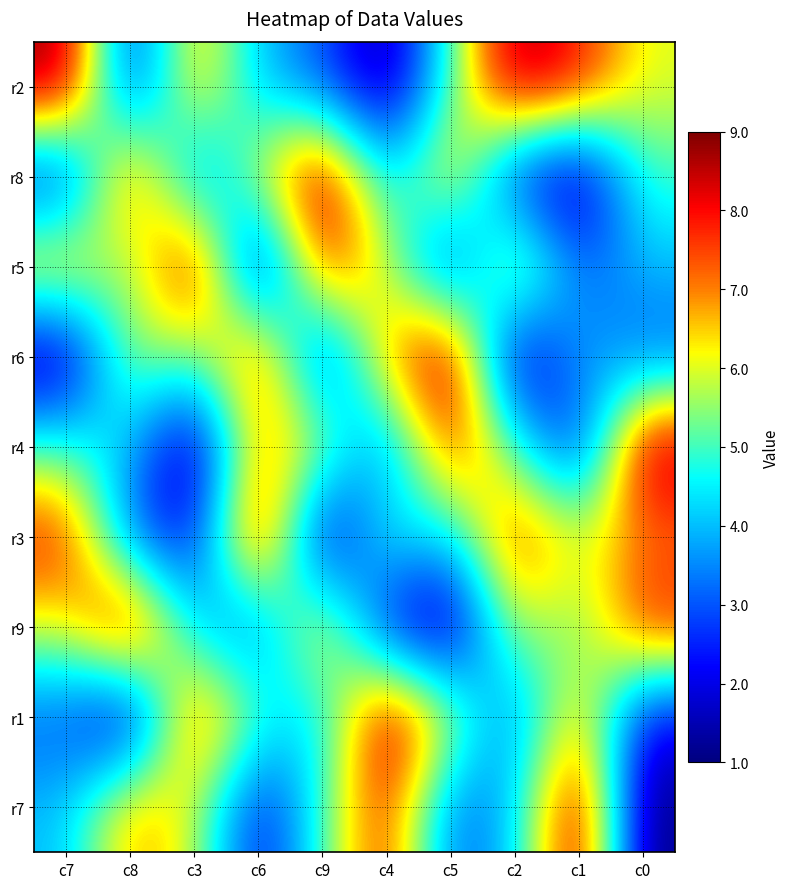

At which category is the sum across all series the highest?

c7